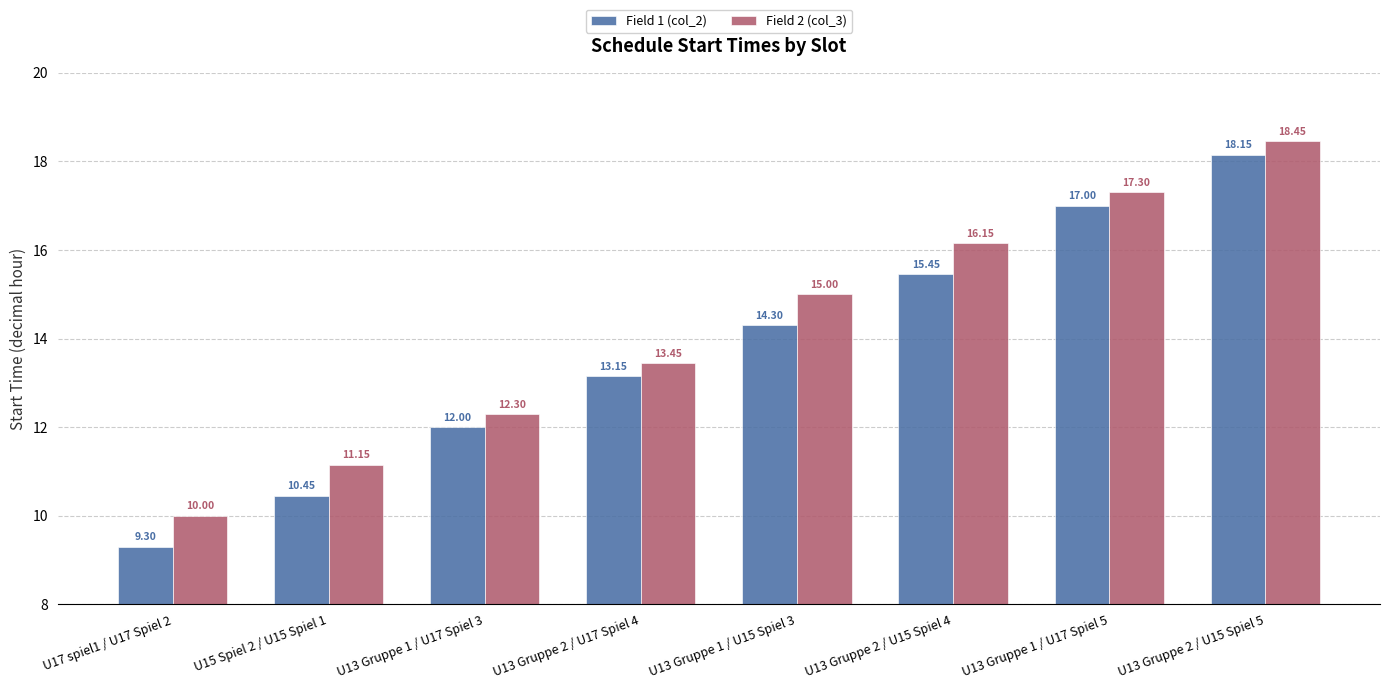

At which category is the sum across all series the highest?

U13 Gruppe 2 / U15 Spiel 5